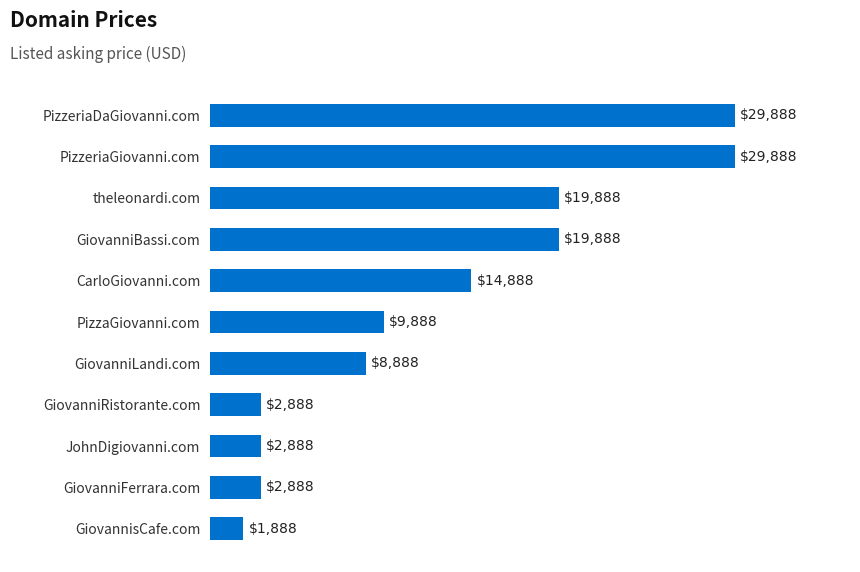

How many bars are there in total?

11